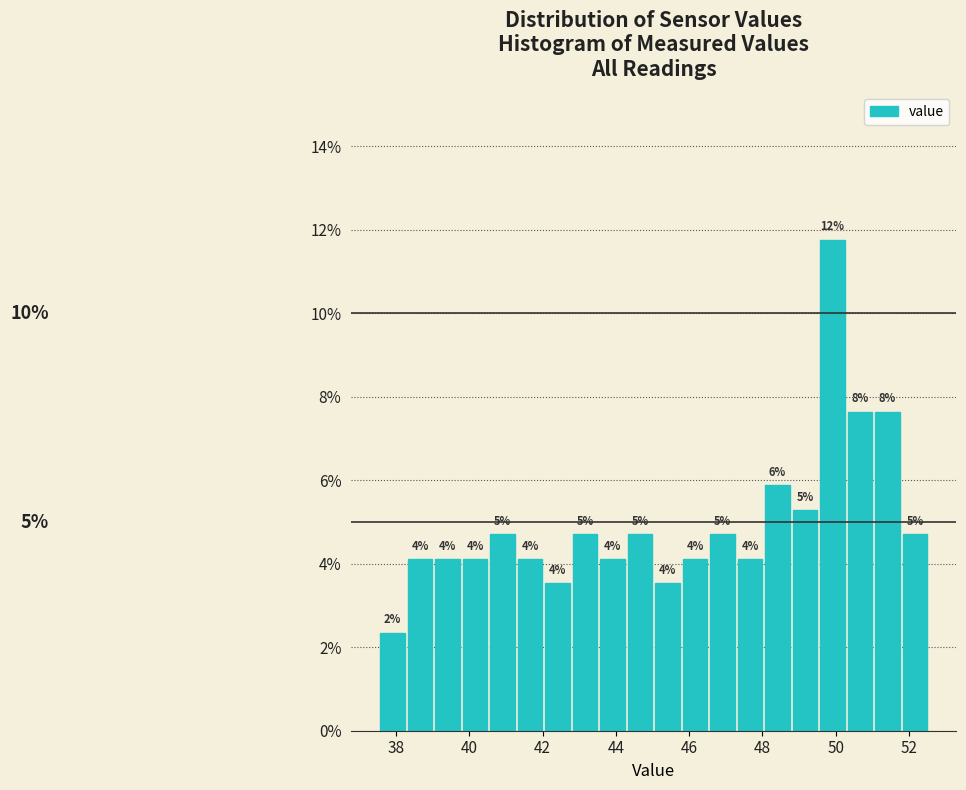

Read against the x-axis, roughly where is the centre of the tallest bar?

50.0